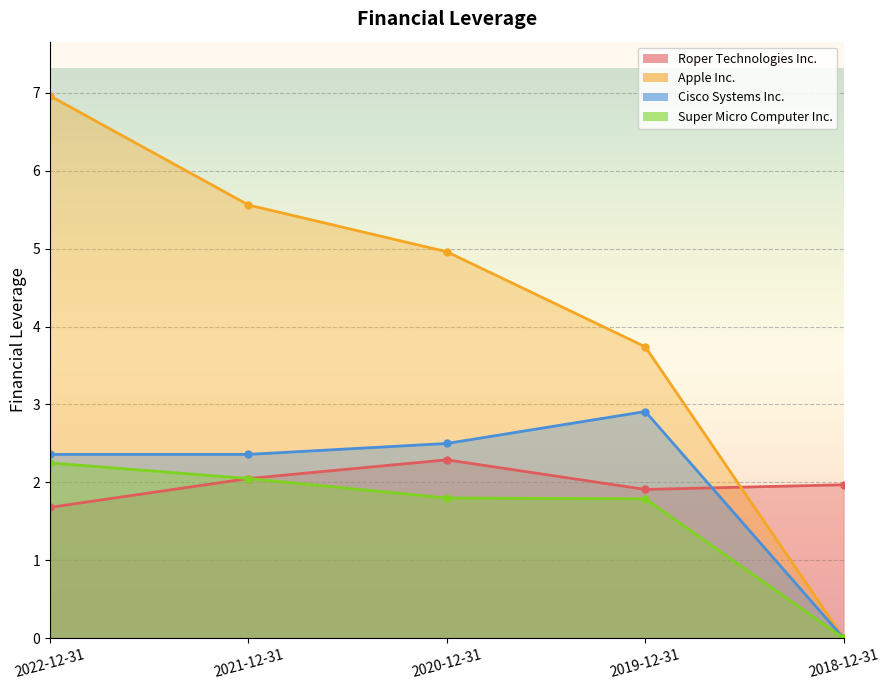

How many lines are shown in the chart?

4